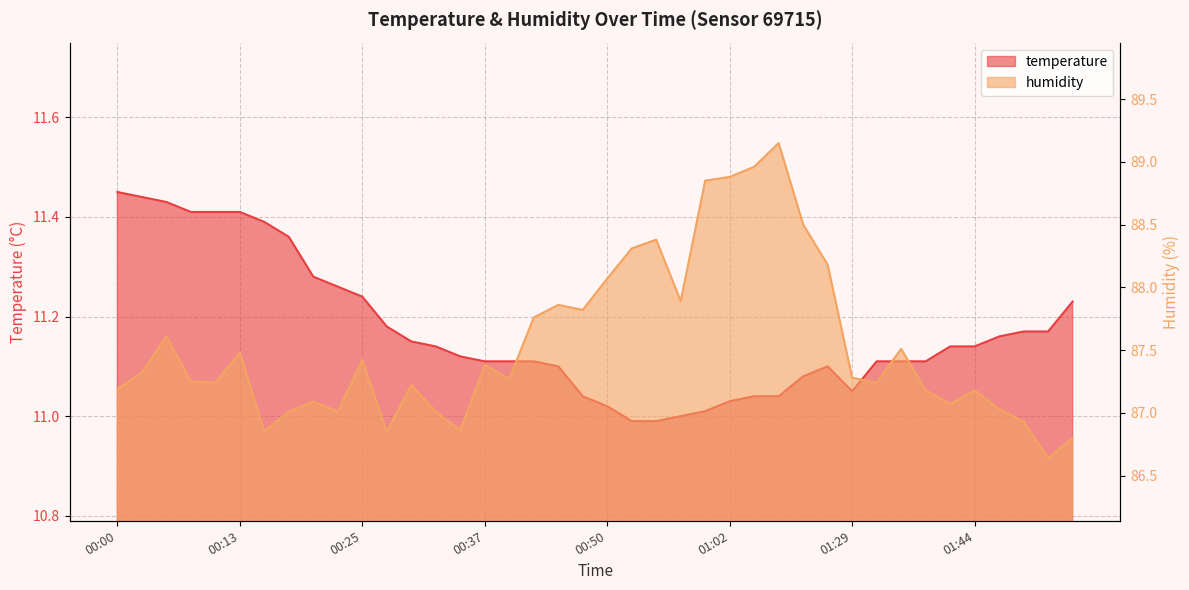

What are all the series names shown in the legend?

temperature, humidity